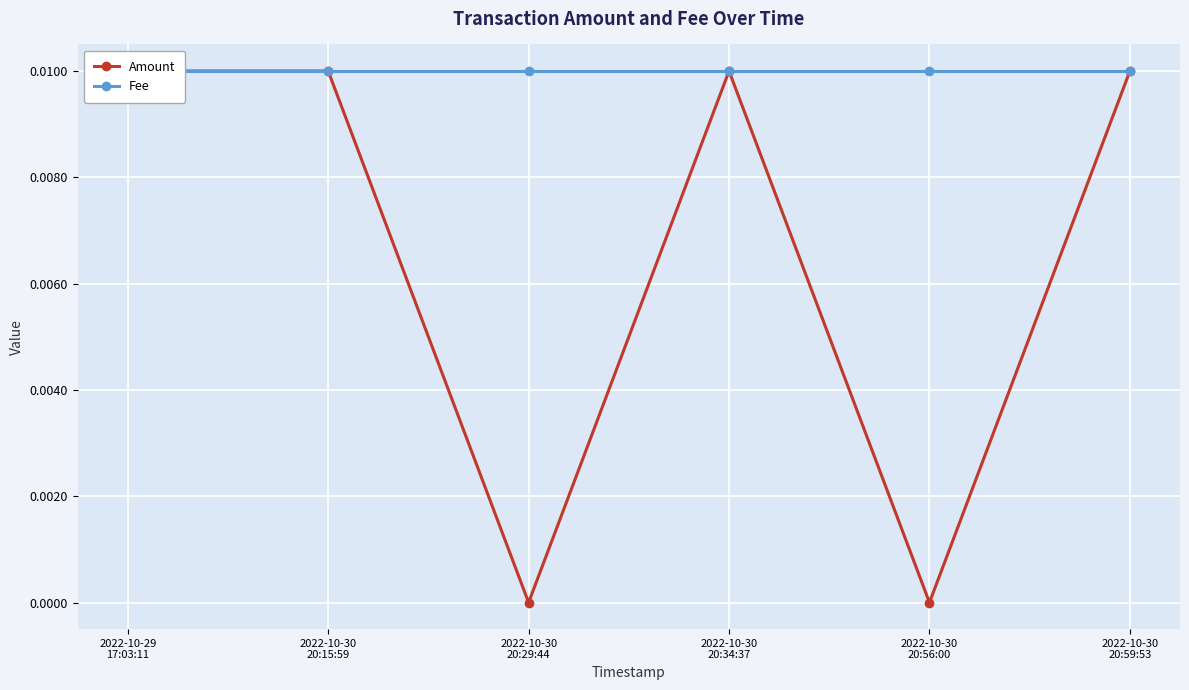

Is it true that Fee equals 0.0 at 2022-10-29
17:03:11?

False